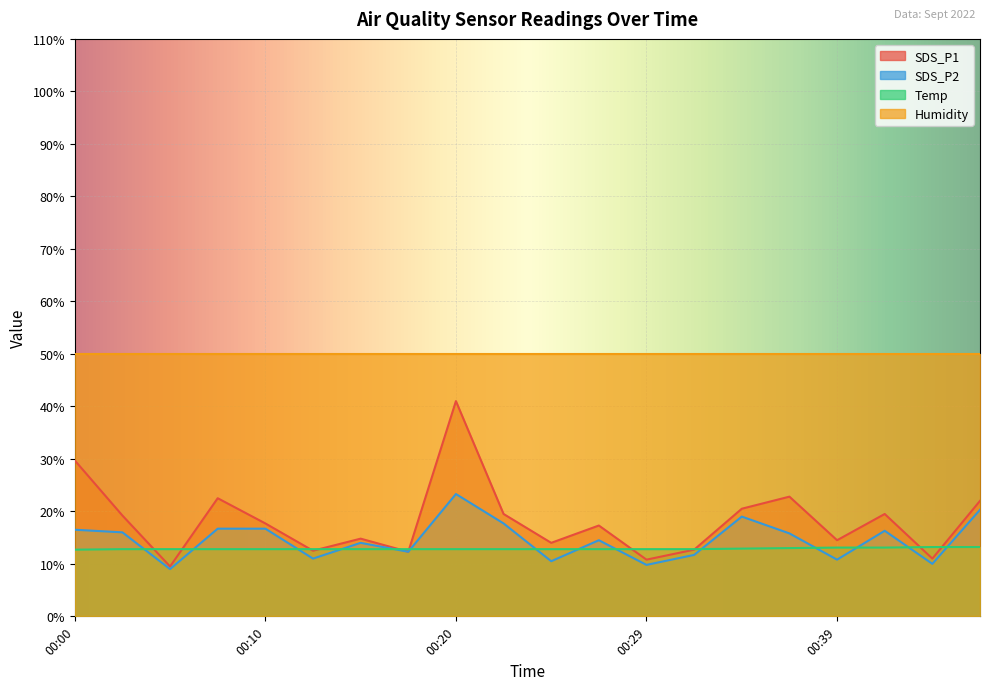

At which label does SDS_P2 first exceed 15?

00:00